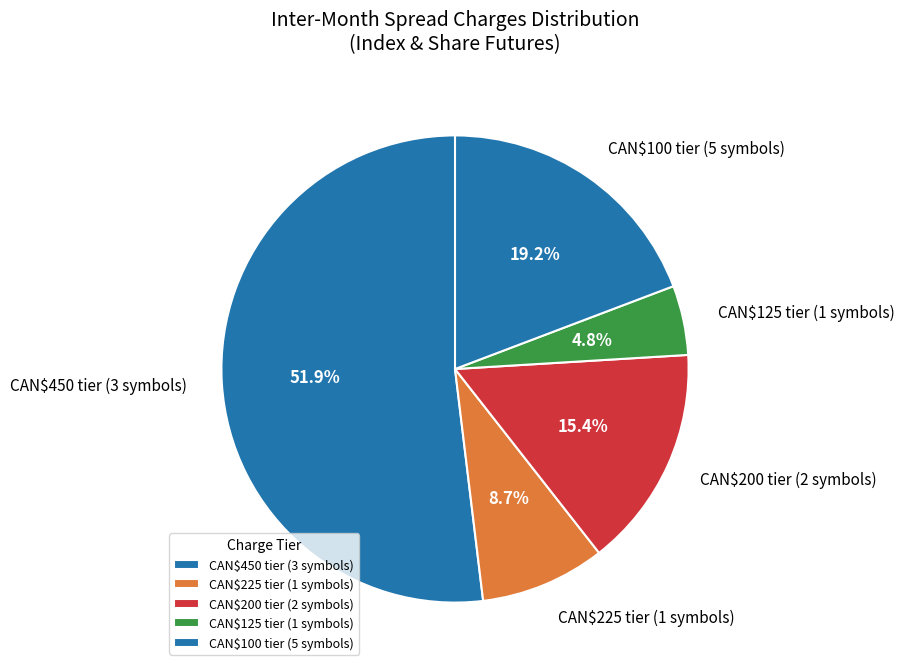

How many slices are in this pie chart?

5